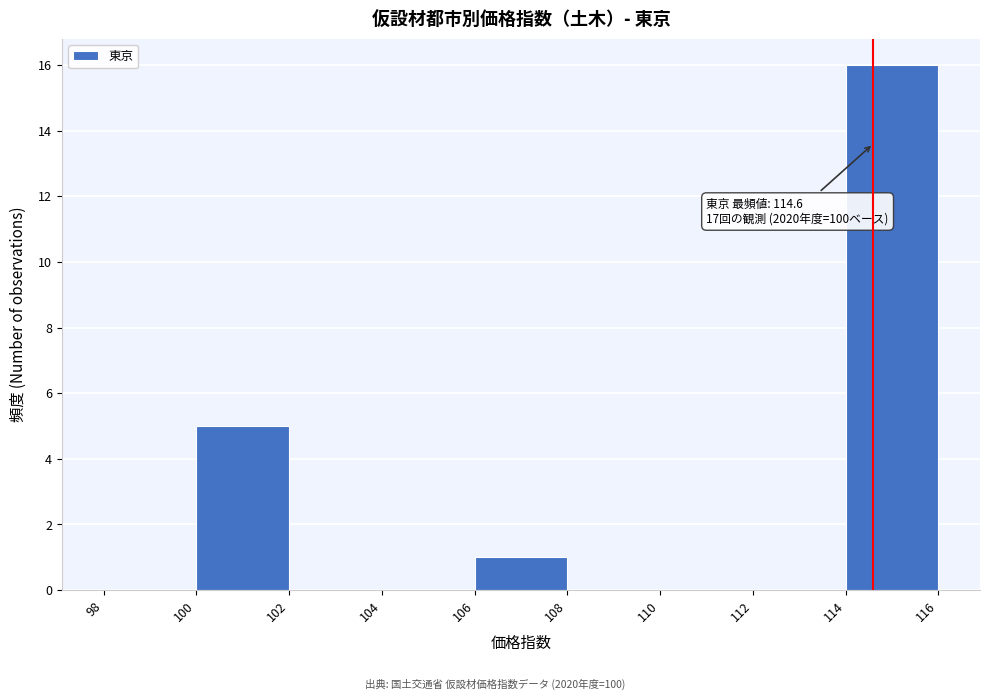

Which range on the x-axis has the tallest bar?

114 to 116